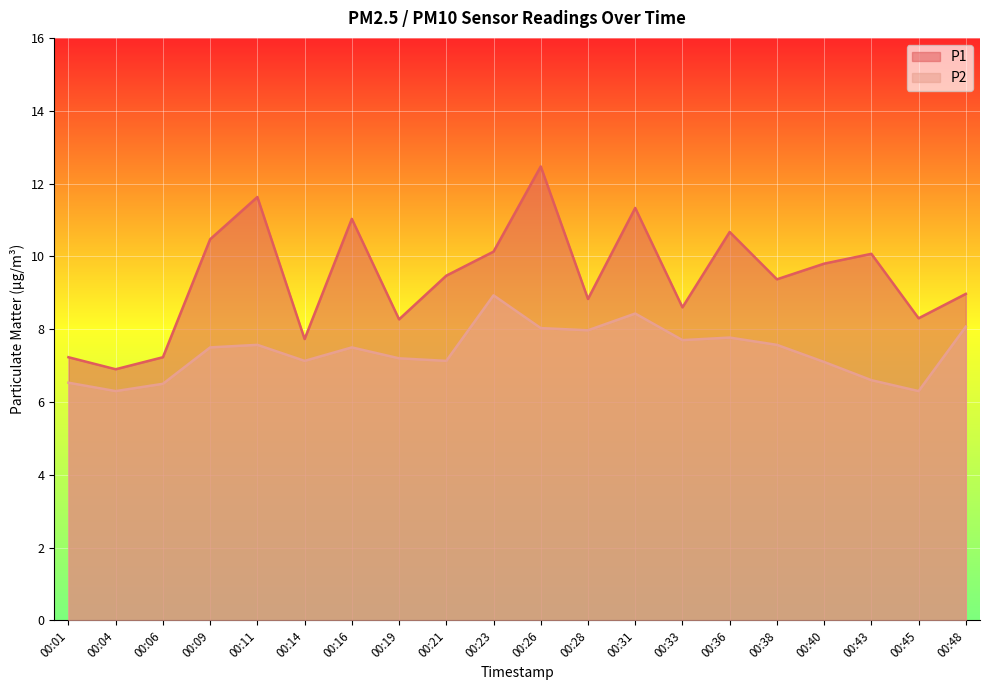

What is the spread (max minus min) of values at 00:11?

4.1